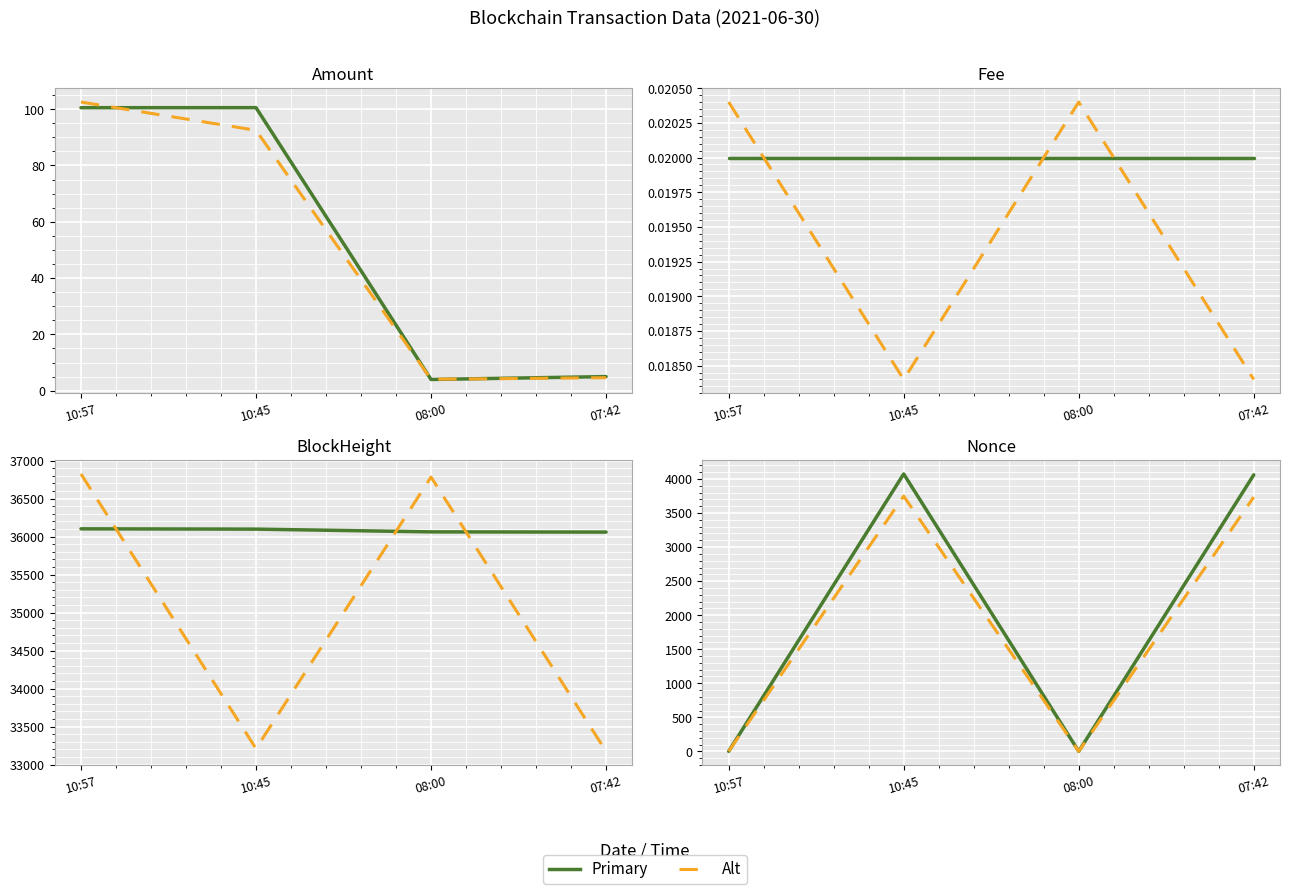

At which label does Amount reach its minimum?

08:00